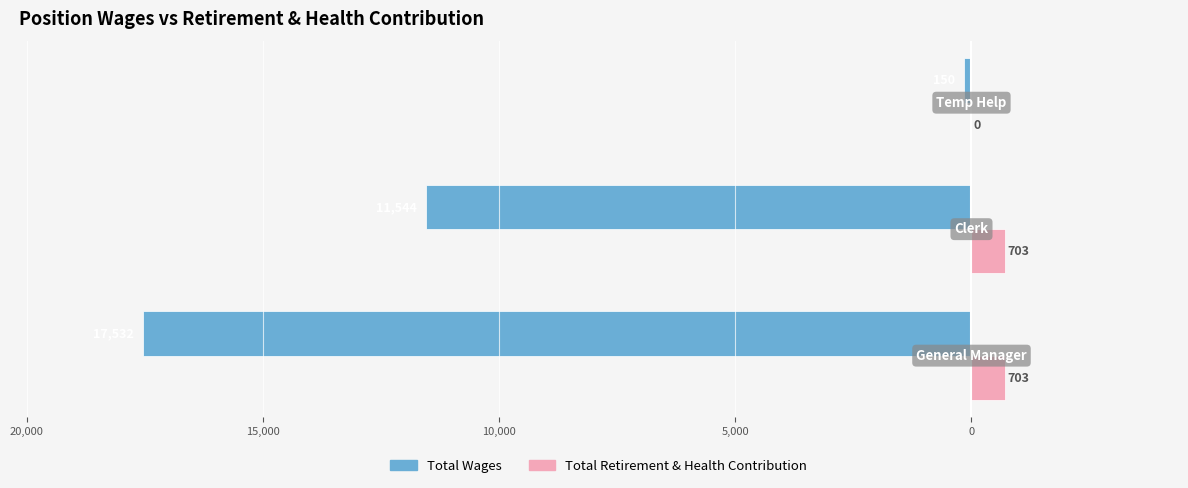

What is the sum of all Total Retirement & Health Contribution values?

1406